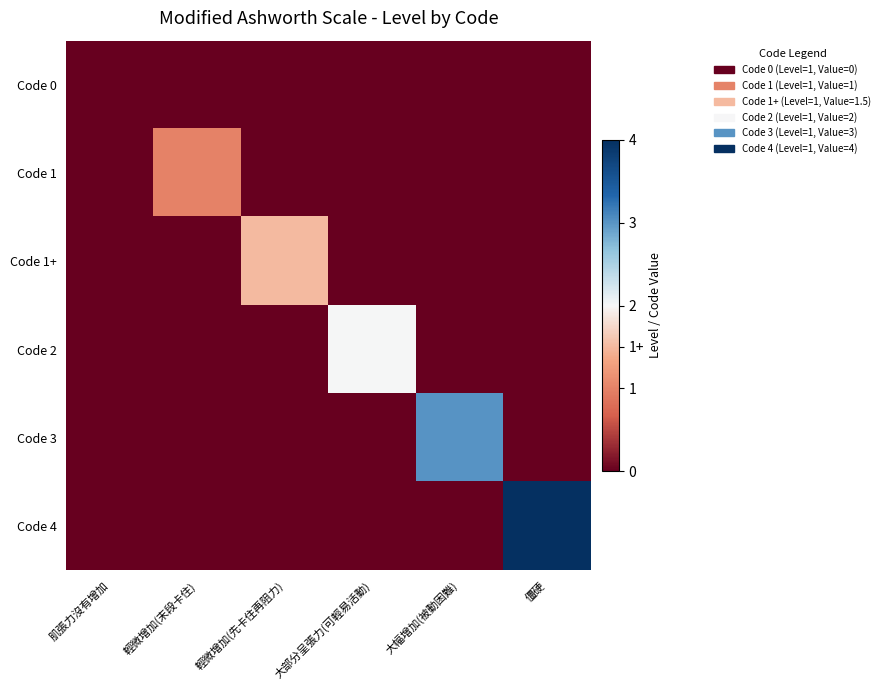

Reading left to right, transcribe all the data shown in this chart.

Code 0: 肌張力沒有增加=0.0	輕微增加(末段卡住)=0.0	輕微增加(先卡住再阻力)=0.0	大部分呈張力(可輕易活動)=0.0	大幅增加(被動困難)=0.0	僵硬=0.0
Code 1: 肌張力沒有增加=0.0	輕微增加(末段卡住)=1.0	輕微增加(先卡住再阻力)=0.0	大部分呈張力(可輕易活動)=0.0	大幅增加(被動困難)=0.0	僵硬=0.0
Code 1+: 肌張力沒有增加=0.0	輕微增加(末段卡住)=0.0	輕微增加(先卡住再阻力)=1.5	大部分呈張力(可輕易活動)=0.0	大幅增加(被動困難)=0.0	僵硬=0.0
Code 2: 肌張力沒有增加=0.0	輕微增加(末段卡住)=0.0	輕微增加(先卡住再阻力)=0.0	大部分呈張力(可輕易活動)=2.0	大幅增加(被動困難)=0.0	僵硬=0.0
Code 3: 肌張力沒有增加=0.0	輕微增加(末段卡住)=0.0	輕微增加(先卡住再阻力)=0.0	大部分呈張力(可輕易活動)=0.0	大幅增加(被動困難)=3.0	僵硬=0.0
Code 4: 肌張力沒有增加=0.0	輕微增加(末段卡住)=0.0	輕微增加(先卡住再阻力)=0.0	大部分呈張力(可輕易活動)=0.0	大幅增加(被動困難)=0.0	僵硬=4.0